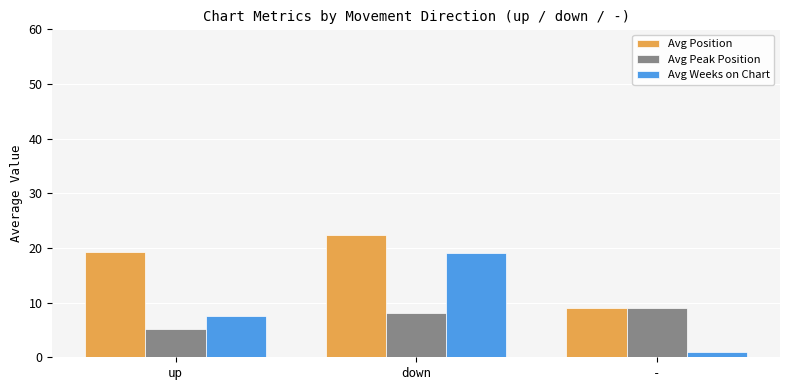

At which category does the chart reach its peak across all series?

down